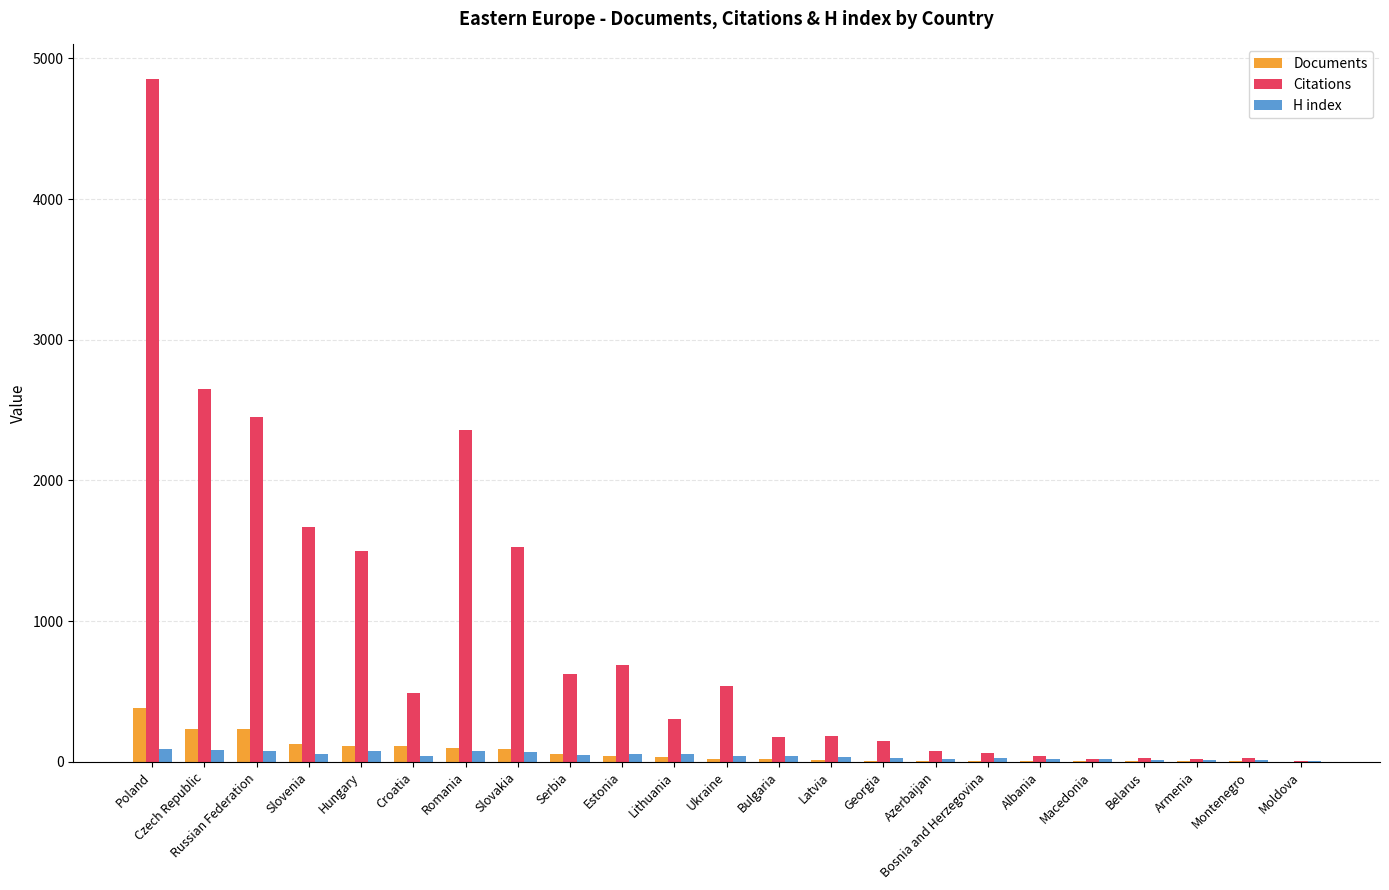

At which category is the sum across all series the highest?

Poland